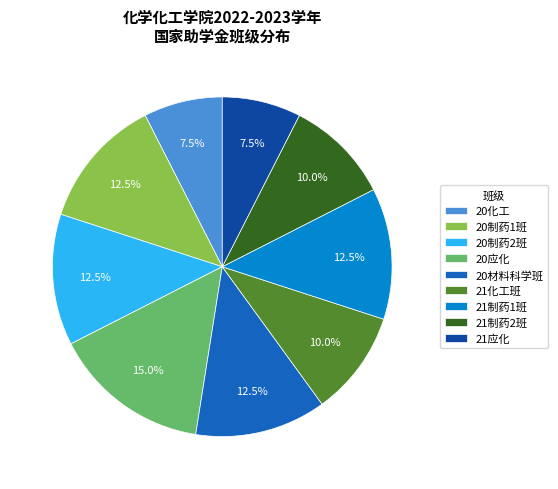

What portion of the pie excludes 20制药1班?

87.5%